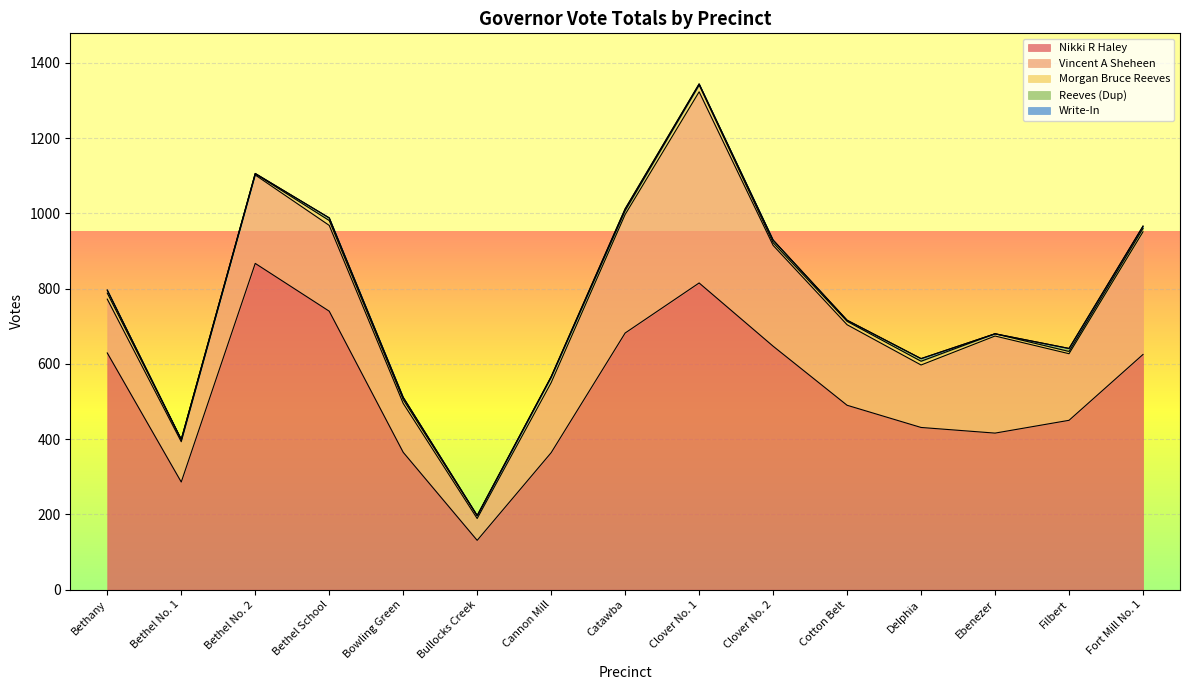

How many values in the Reeves (Dup) series are below 5?

7